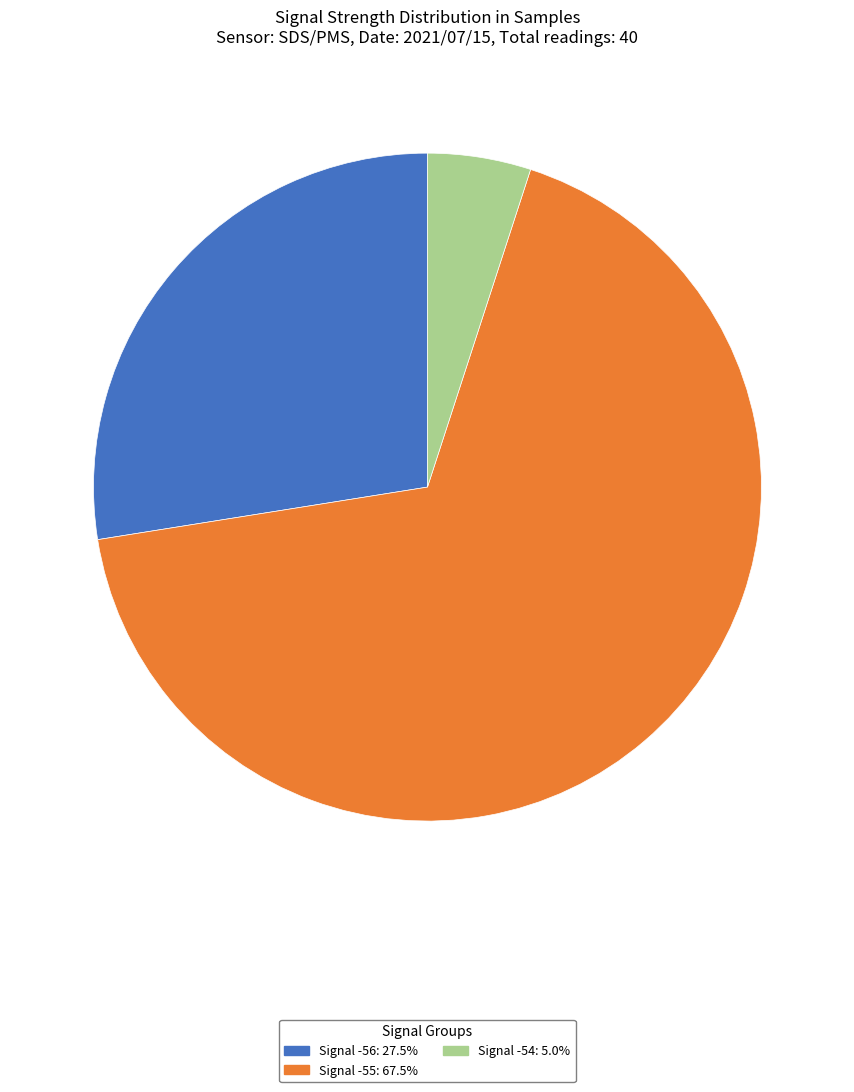

Combined, do Signal -55: 67.5% and Signal -54: 5.0% account for over 50%?

Yes